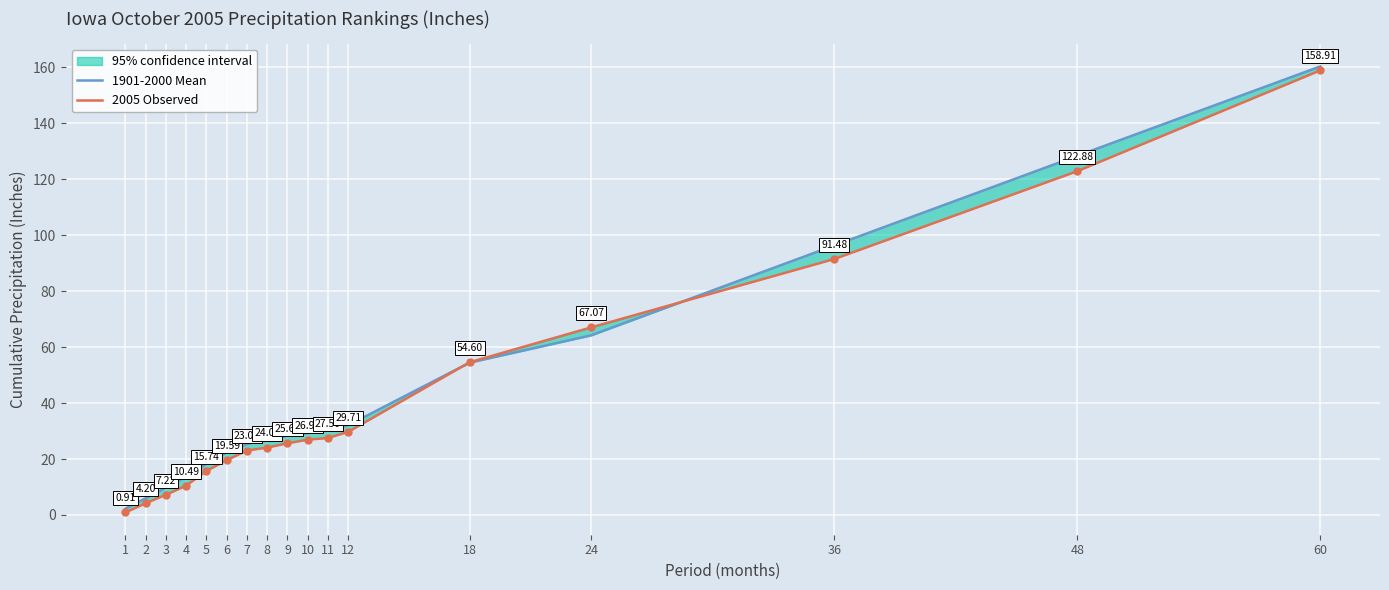

At which label is 1901-2000 Mean closest to 81?

36